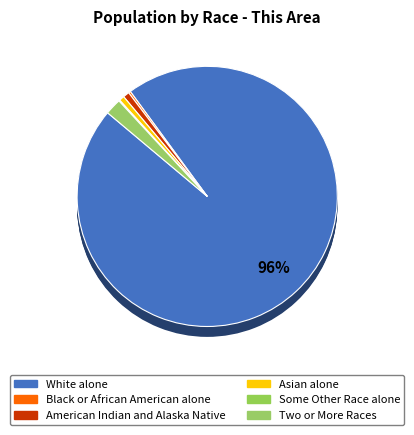

How many segments does this pie chart have?

4